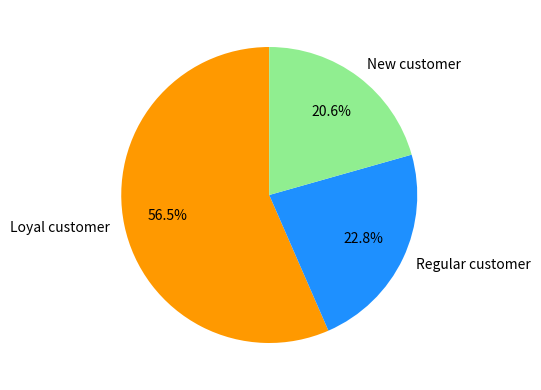

What is the largest slice in the pie chart?

Loyal customer